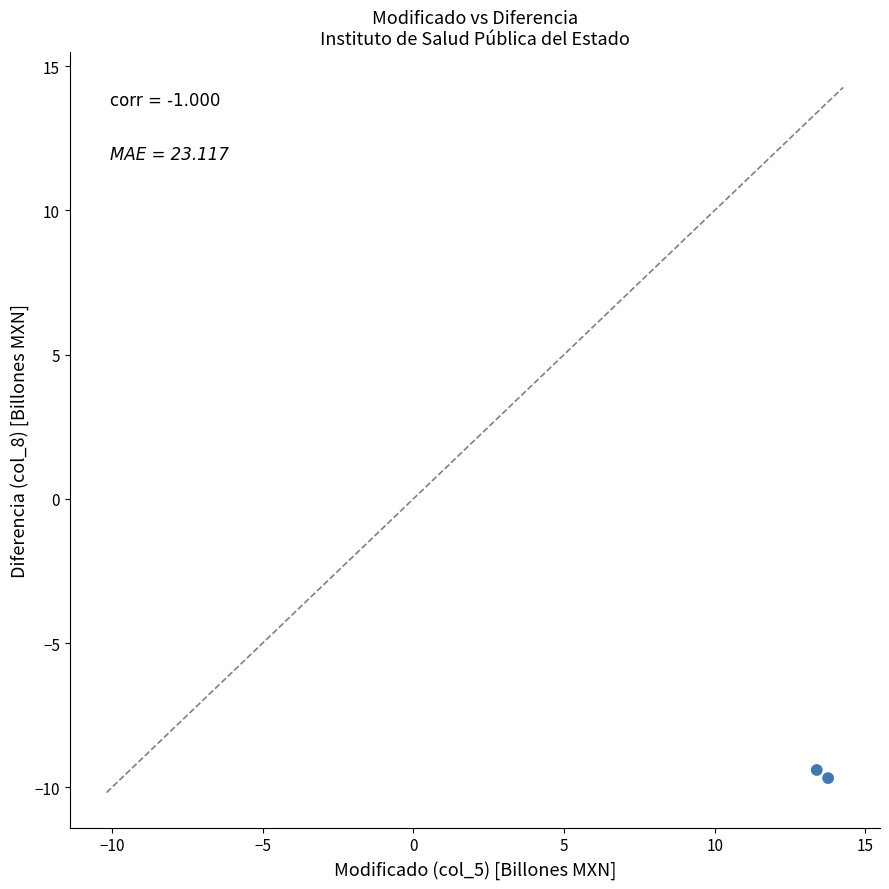

What is the average Y value?

-9.5